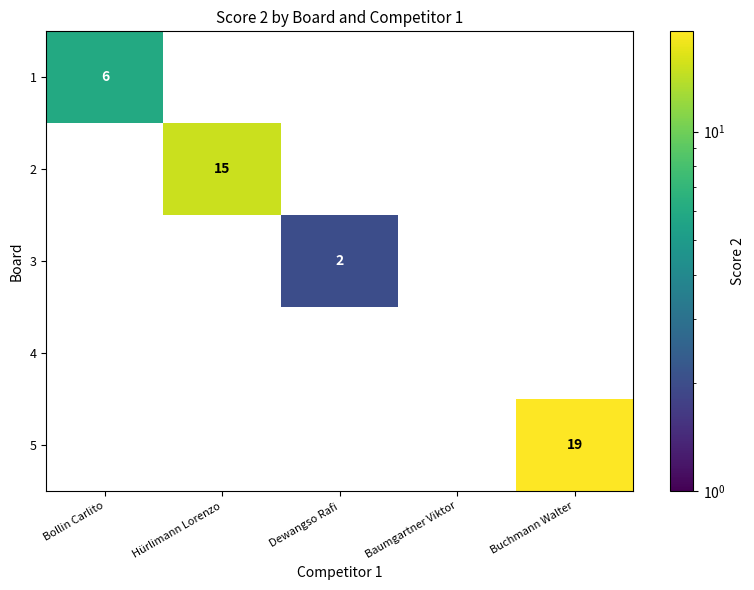

What is the minimum value shown in the chart?

2.0